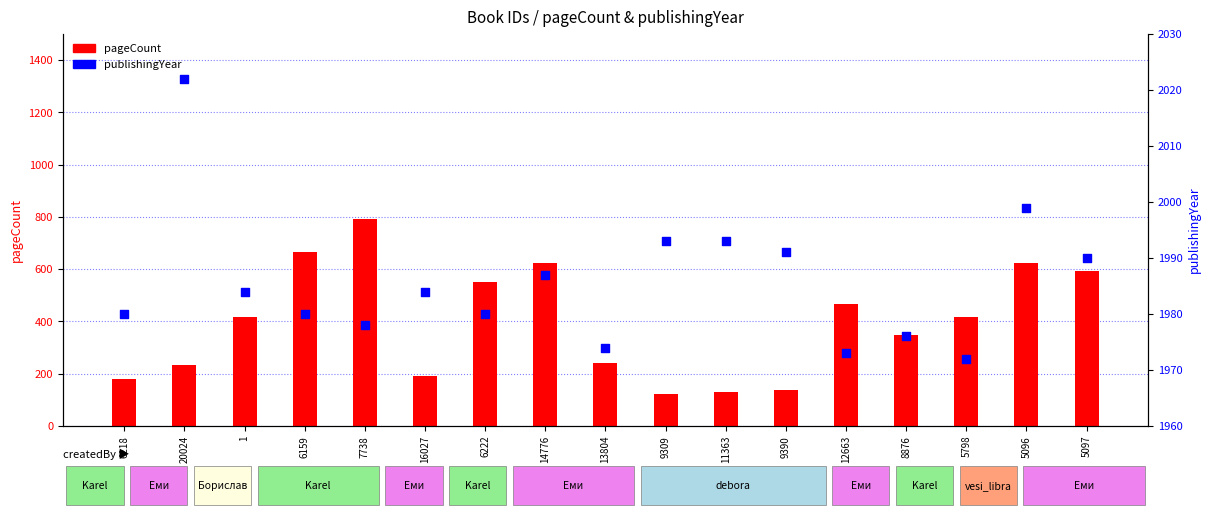

Which series contains the lowest Y value?

pageCount